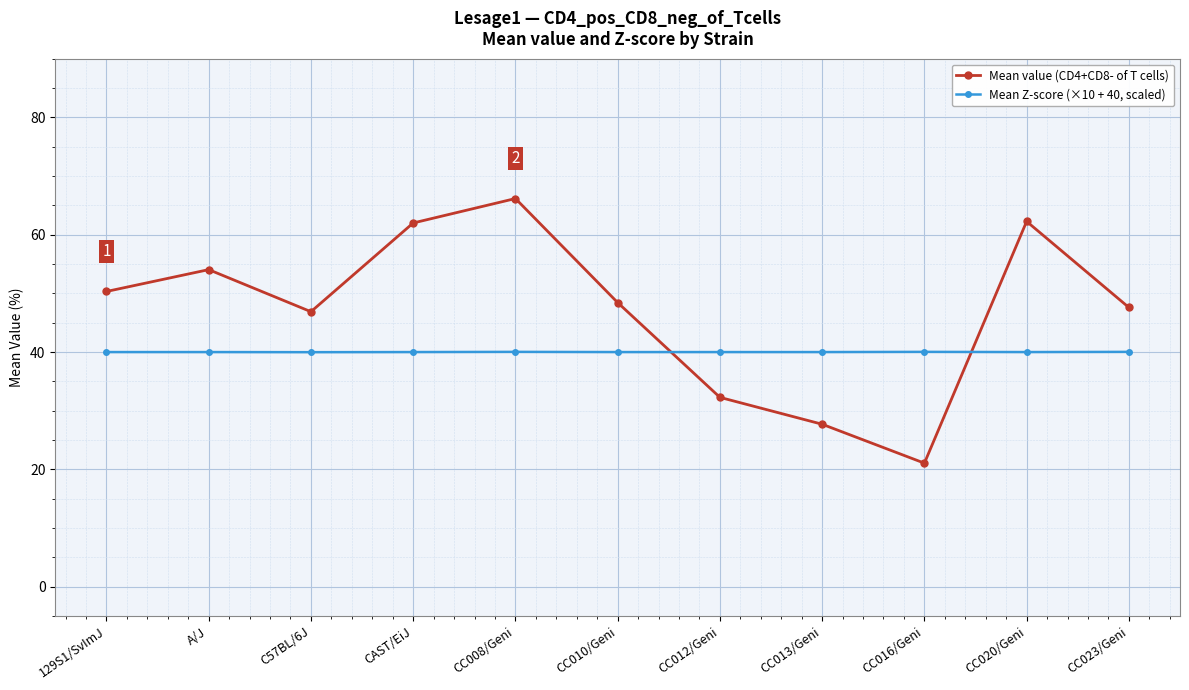

Is it true that Mean Z-score (×10 + 40, scaled) equals 21.2 at CAST/EiJ?

False